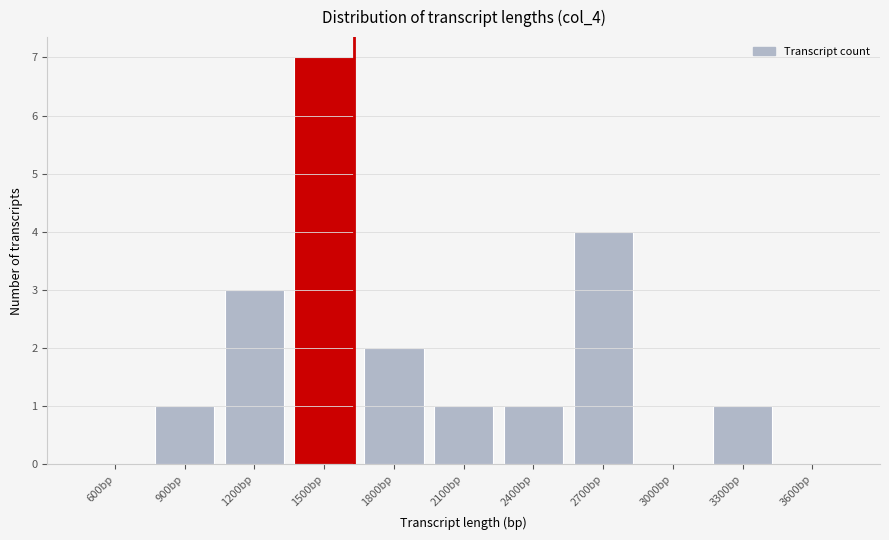

Reading right to left, transcribe all the data shown in this chart.

3600bp=0	3300bp=1	3000bp=0	2700bp=4	2400bp=1	2100bp=1	1800bp=2	1500bp=7	1200bp=3	900bp=1	600bp=0